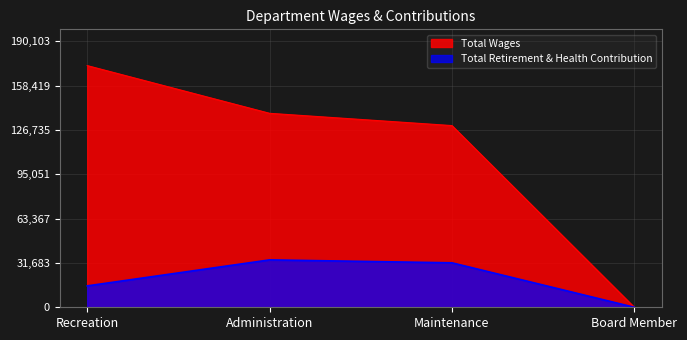

At which label does Total Retirement & Health Contribution reach its minimum?

Board Member